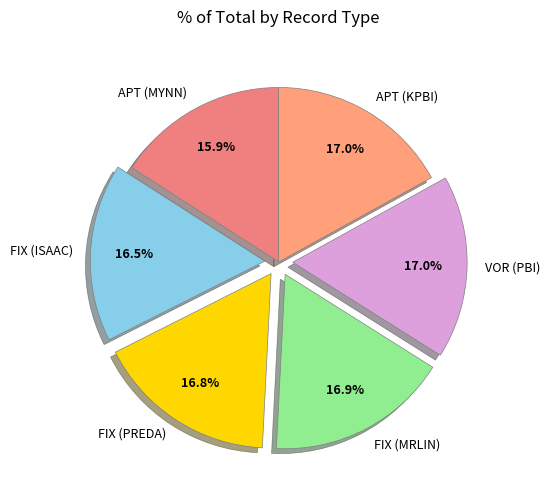

What is the smallest slice in the pie chart?

APT (MYNN)